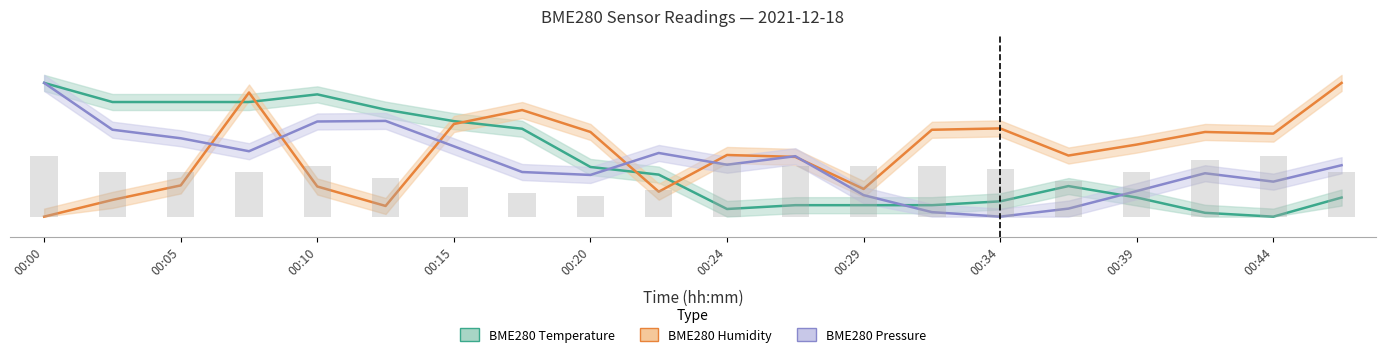

Is the value of BME280_temperature at 00:15 greater than the value of BME280_pressure_kPa at 00:42?

Yes